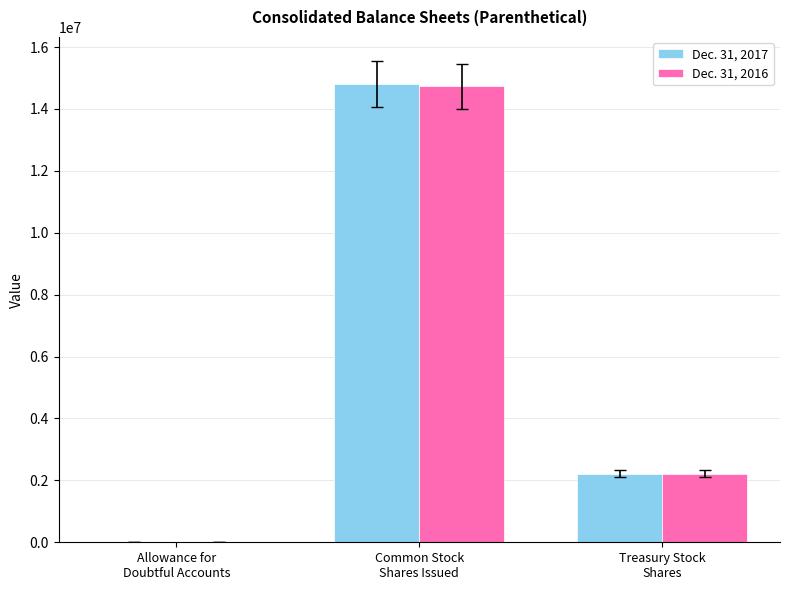

At which category is the sum across all series the highest?

Common Stock
Shares Issued